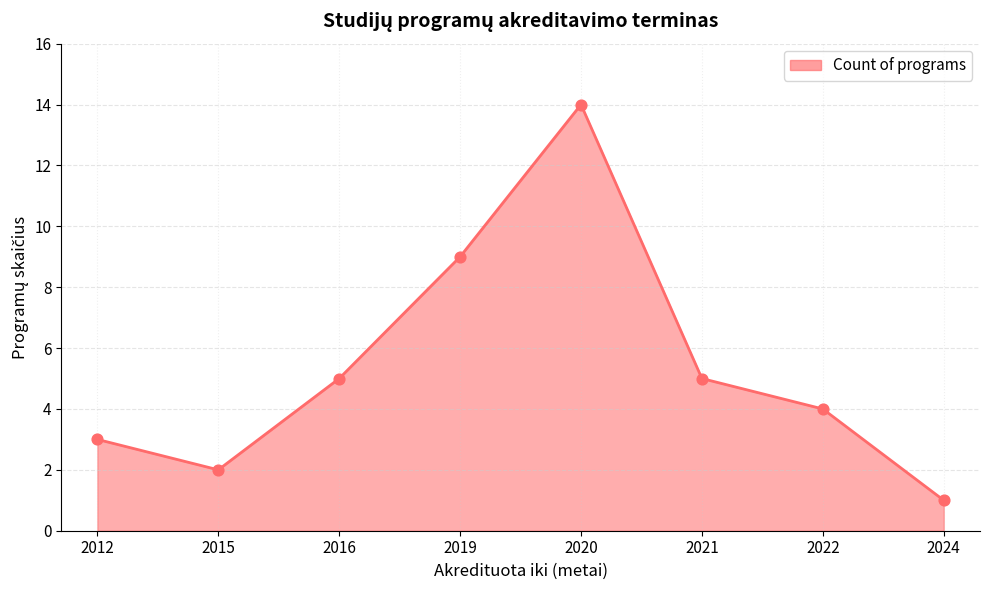

Which has a higher value, 2016 or 2024?

2016